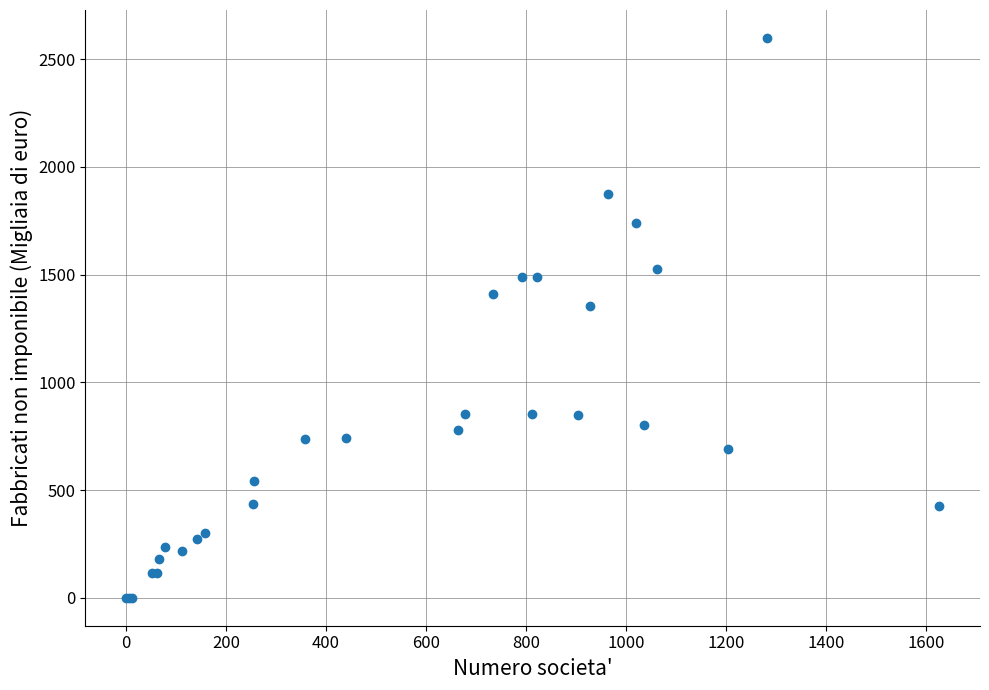

What Y value in the scatter plot is closest to 1299?

1355